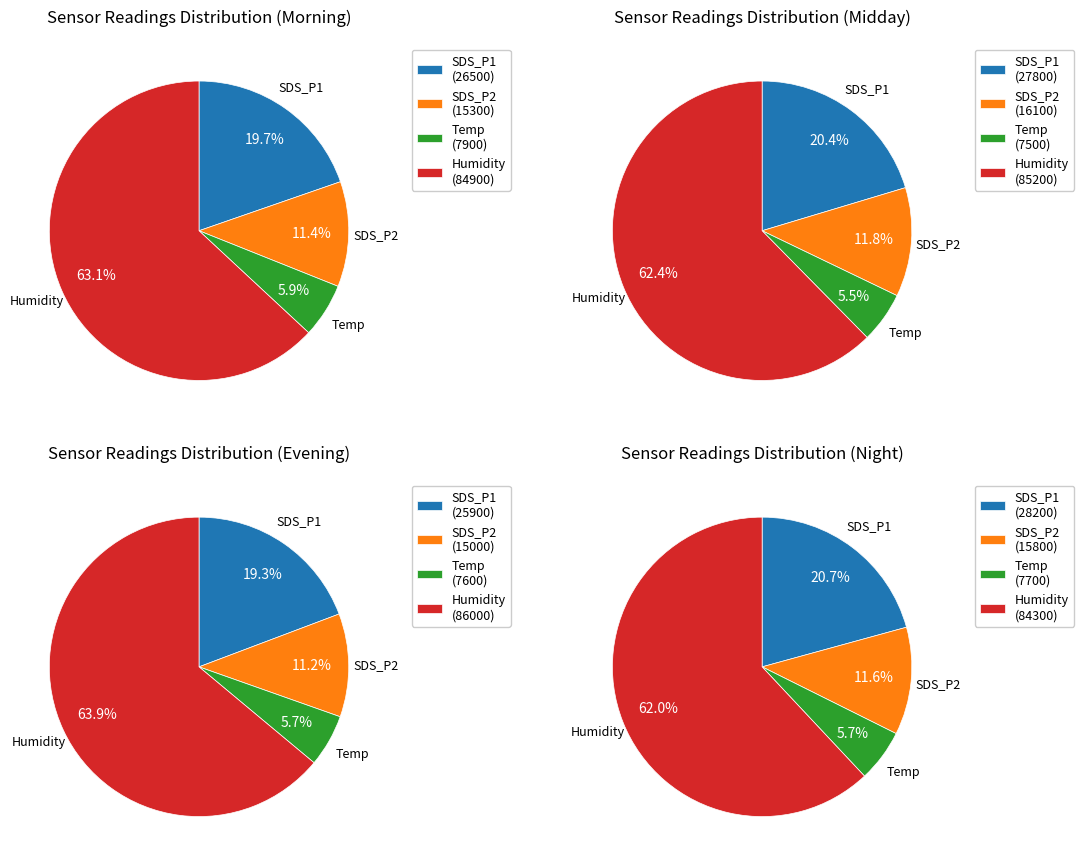

Combined, what portion of the pie is Humidity and Temp?

68.6%